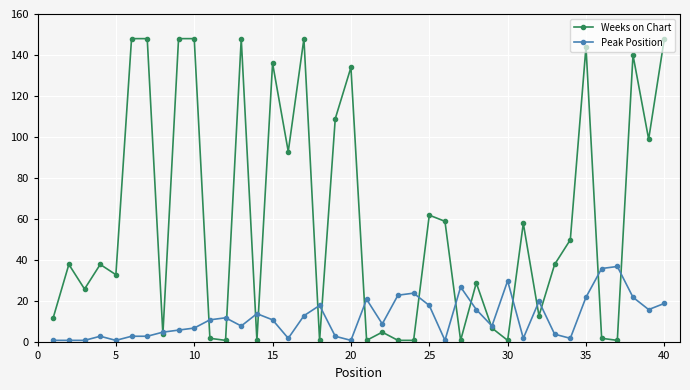

True or false: Weeks on Chart has more than 0 interior local peaks.

True